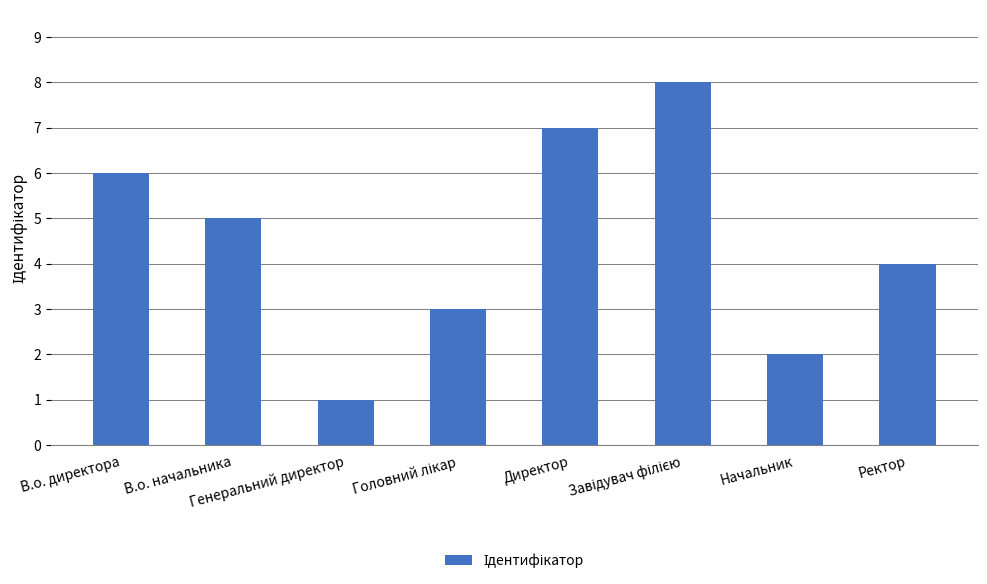

What is the greatest value displayed?

8